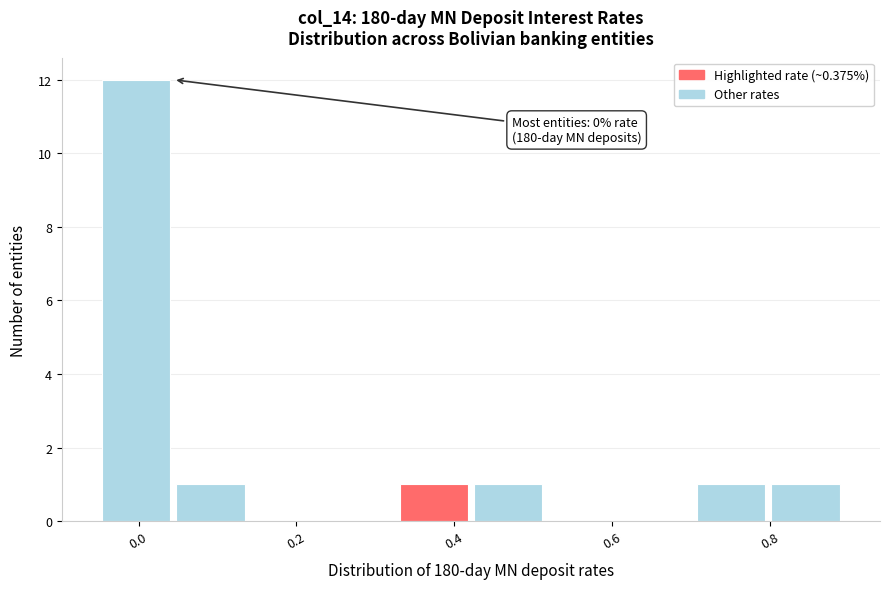

Over which range of the x-axis is the bar tallest?

-0.04 to 0.04